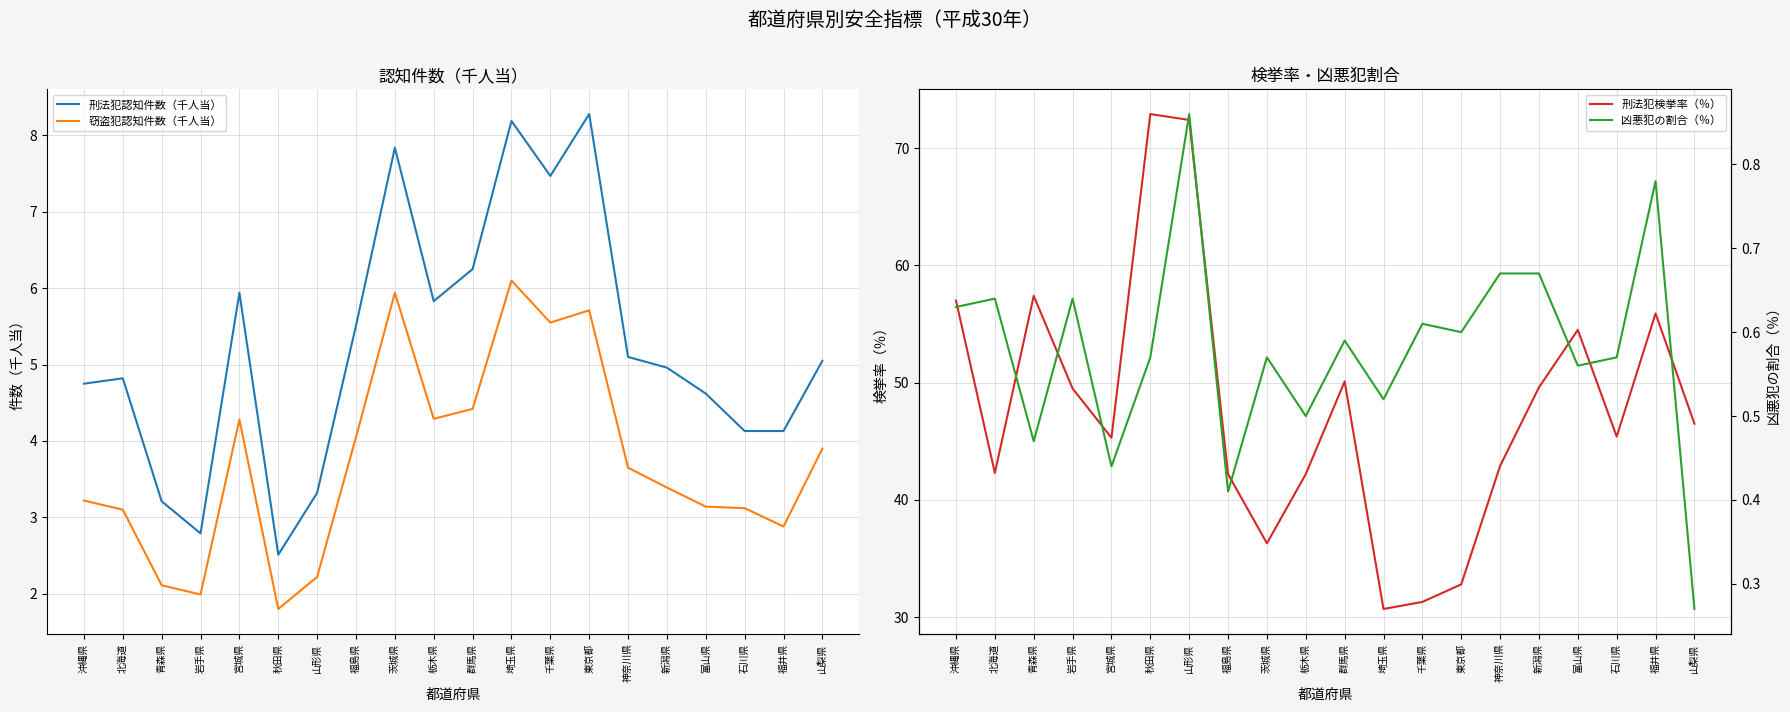

Which series has the widest spread of values?

刑法犯検挙率（％）